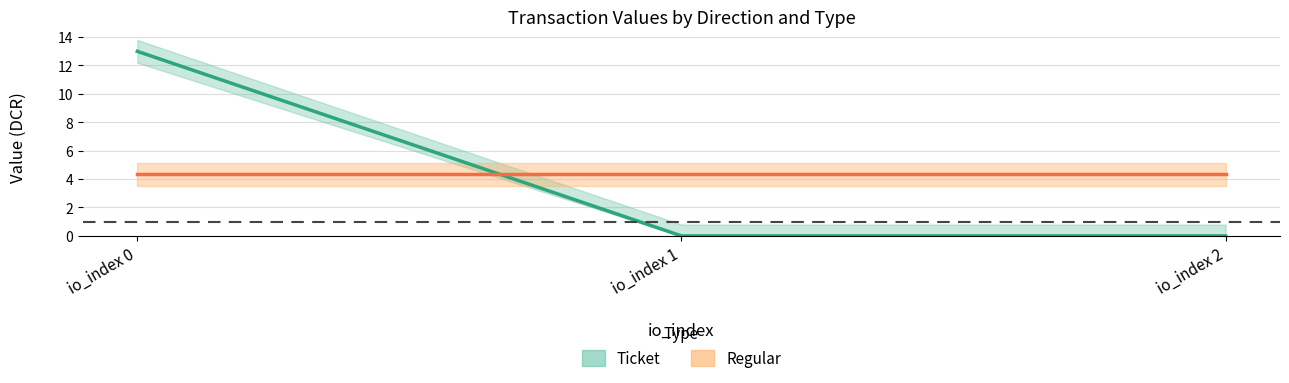

Which label corresponds to the smallest value in the chart?

io_index 1